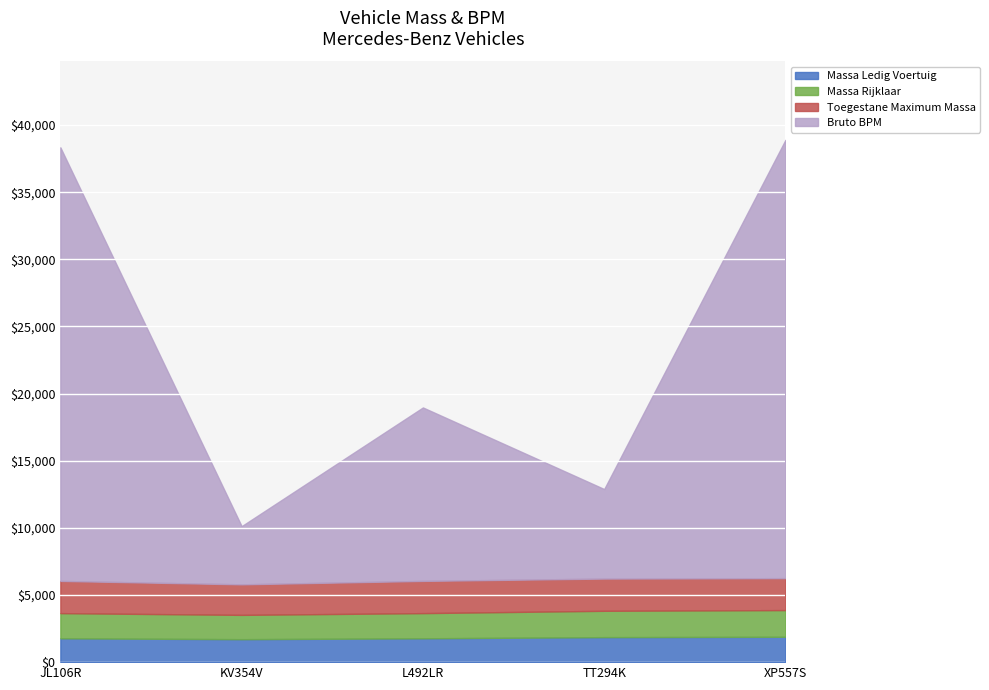

What is the value of the Bruto BPM point at the 5th from the left?

32648